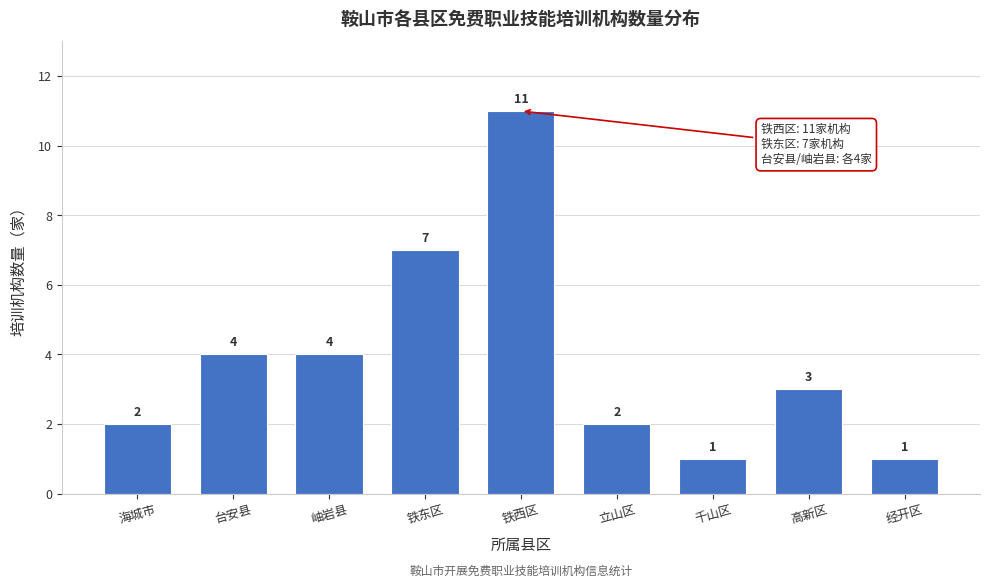

Reading left to right, list all the values displayed in this chart.

2	4	4	7	11	2	1	3	1